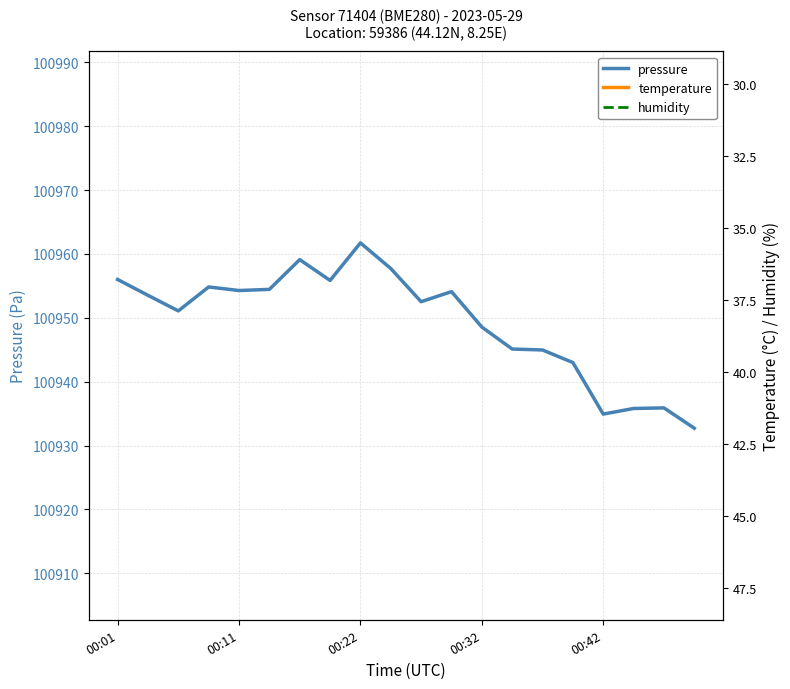

Between 14 and 17, which series saw the biggest shift?

pressure